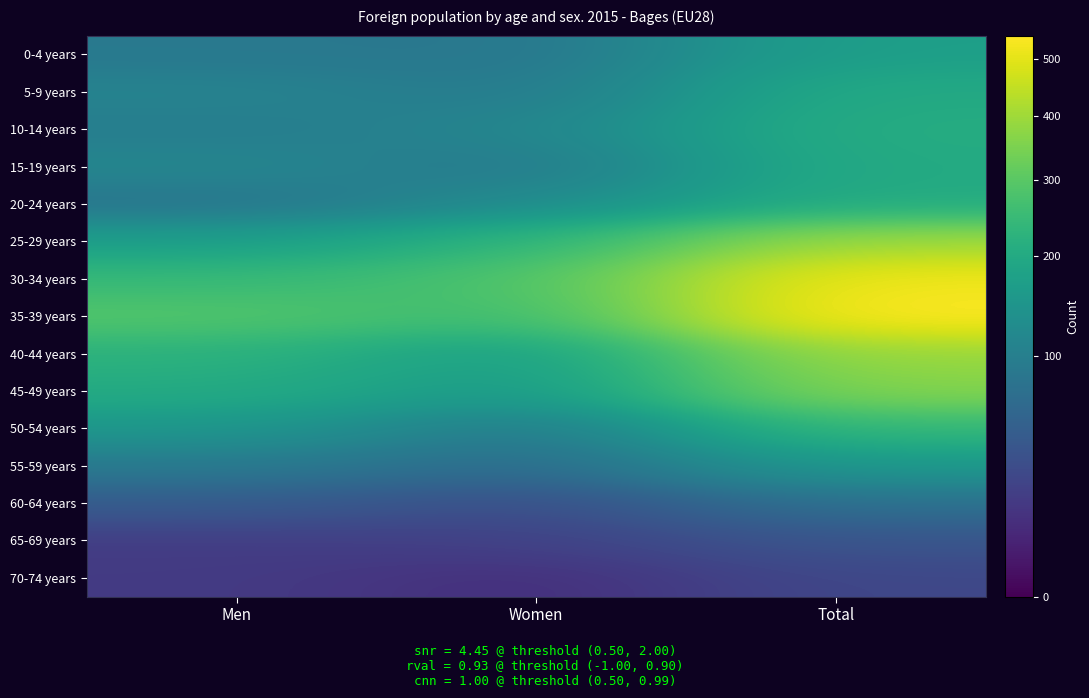

At how many categories does at least one series exceed 240?

3